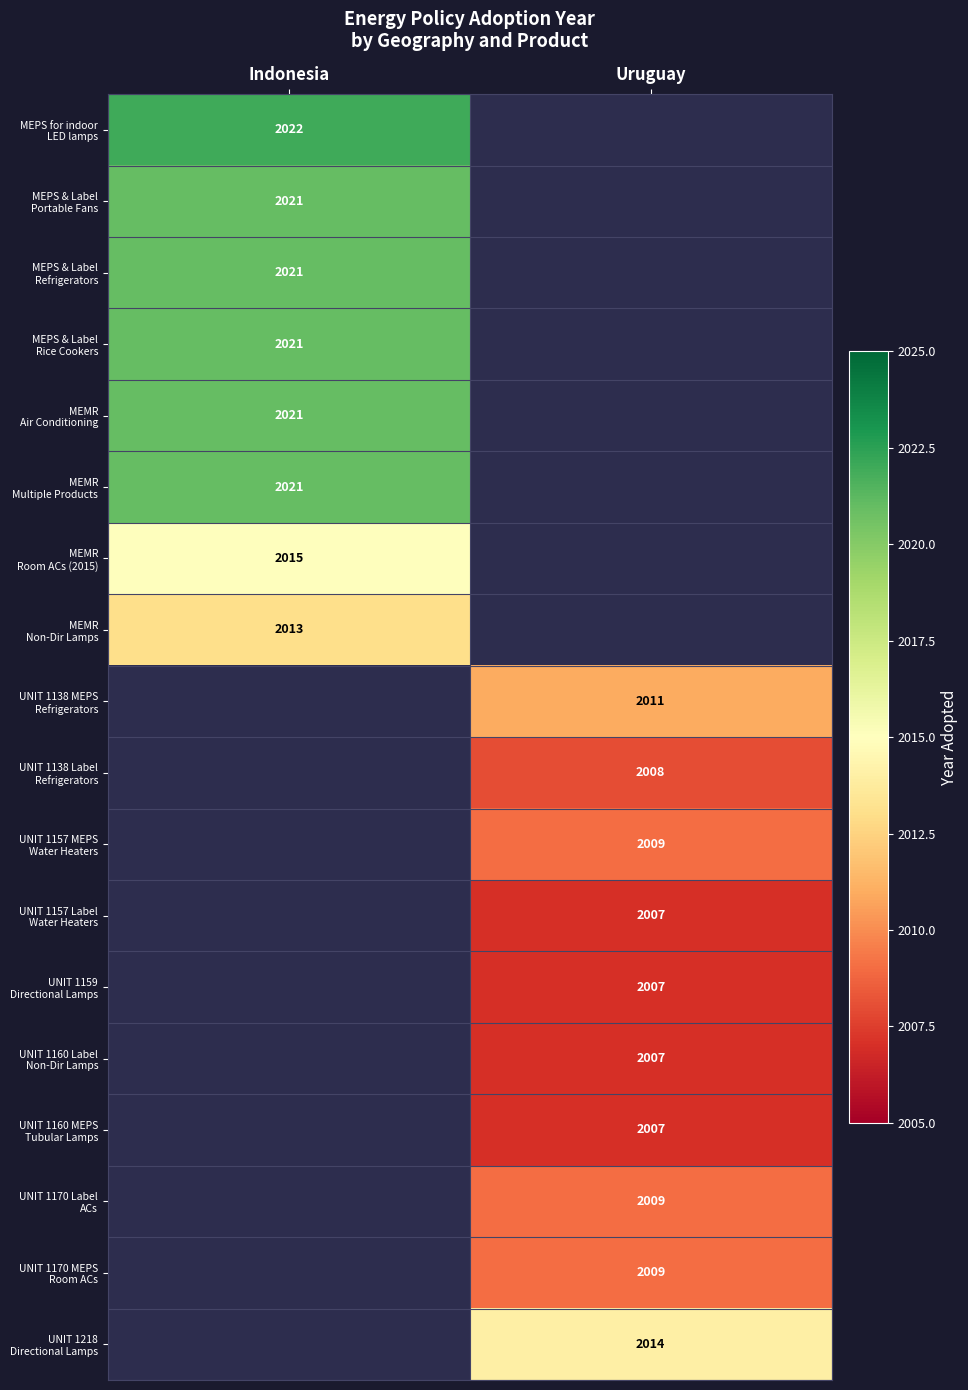

Is it true that UNIT 1138 Label Refrigerators equals 2008.0 at Uruguay?

True